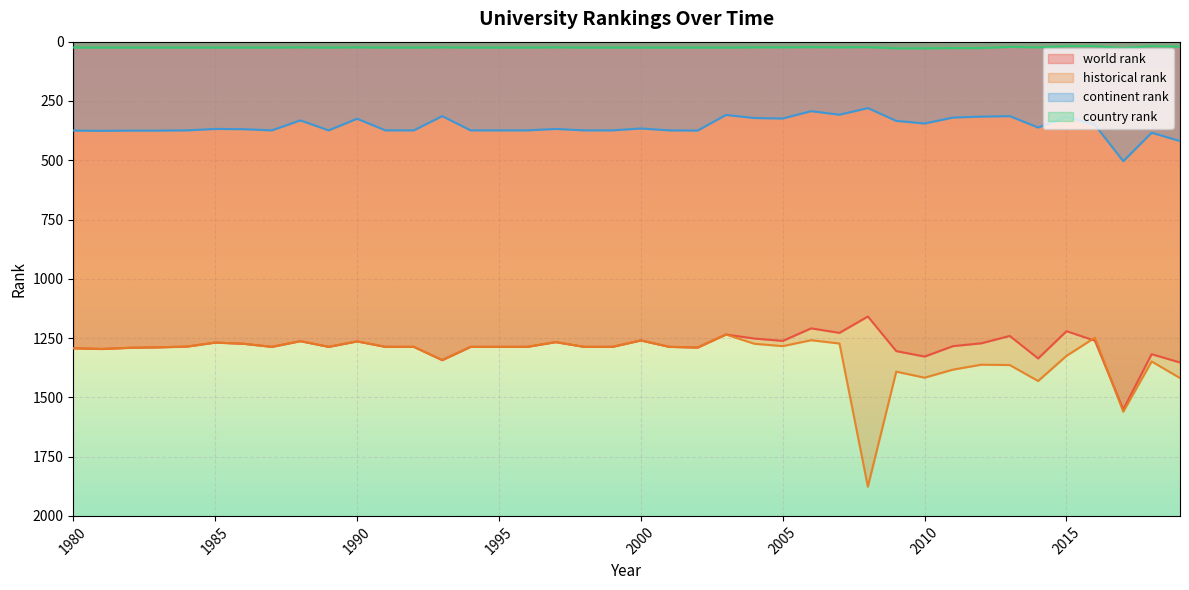

How many interior local valleys does the country rank series have?

8